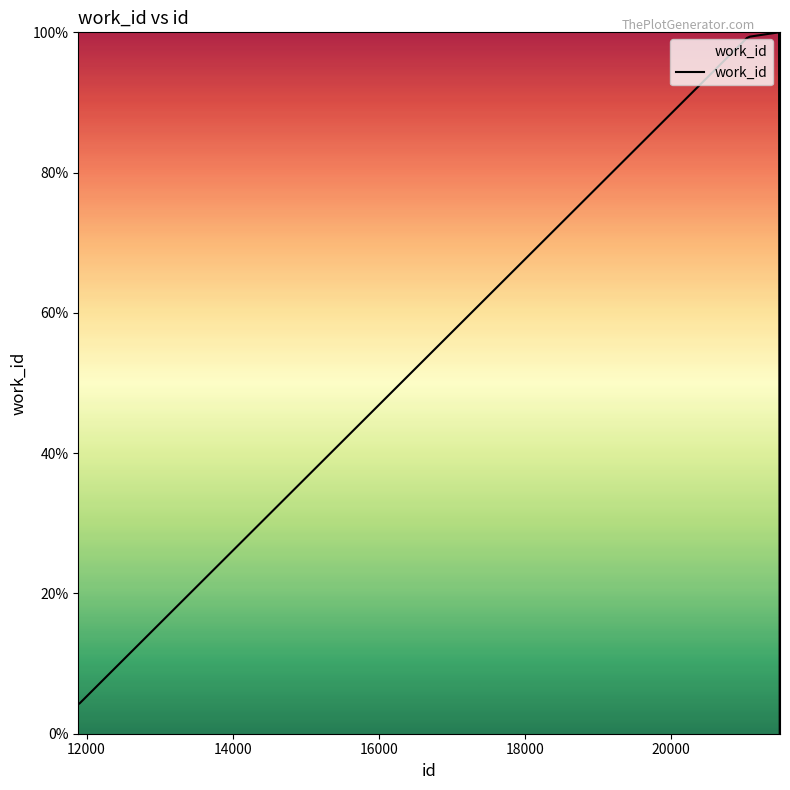

Count the number of categories in the chart.

10